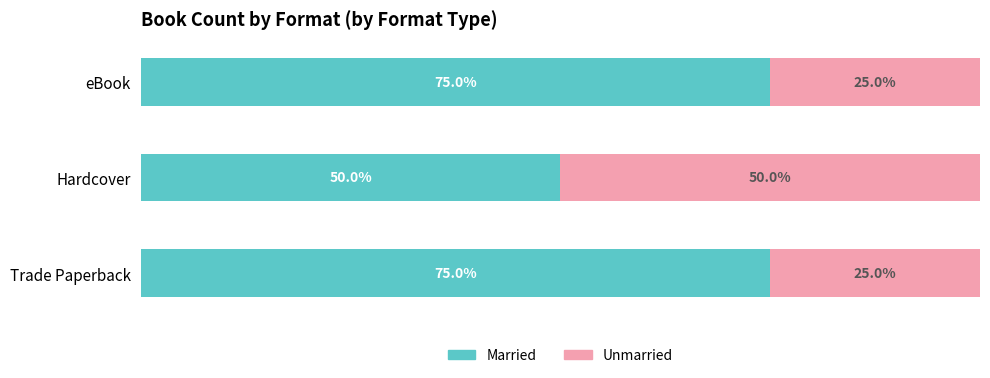

At which label does Married reach its minimum?

Hardcover